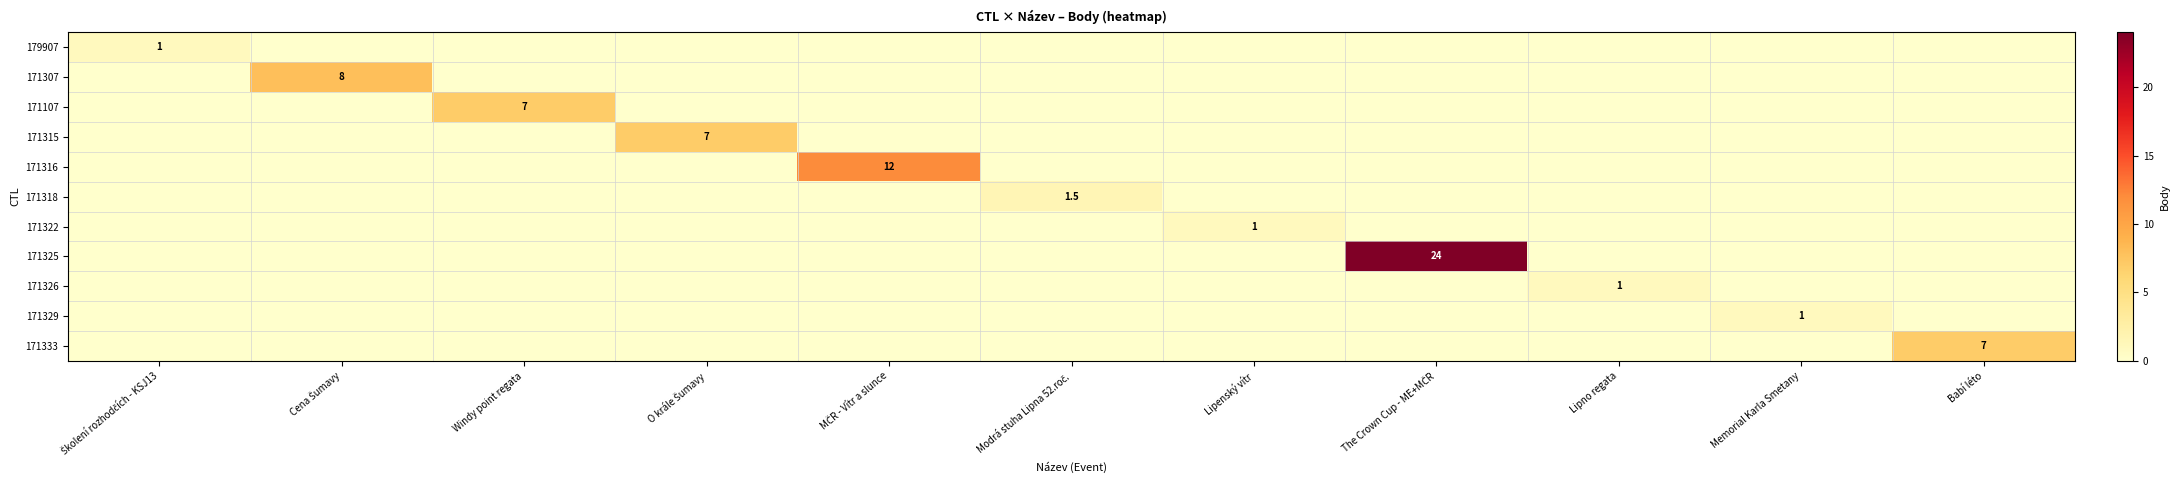

The value of 171107 at Windy point regata is 7.0. True or false?

True